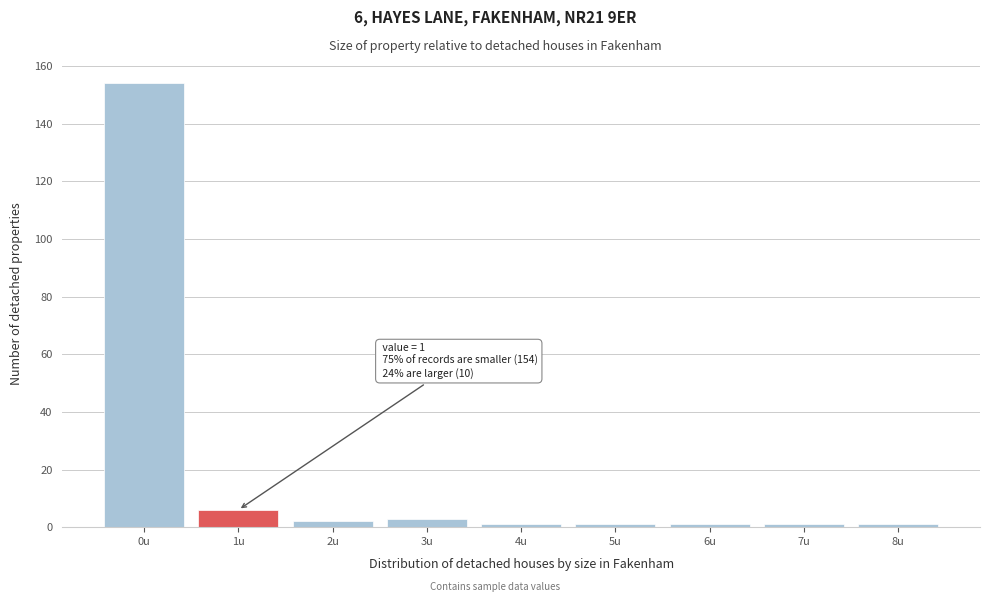

Reading left to right, what are all the values shown in this chart?

154	6	2	3	1	1	1	1	1